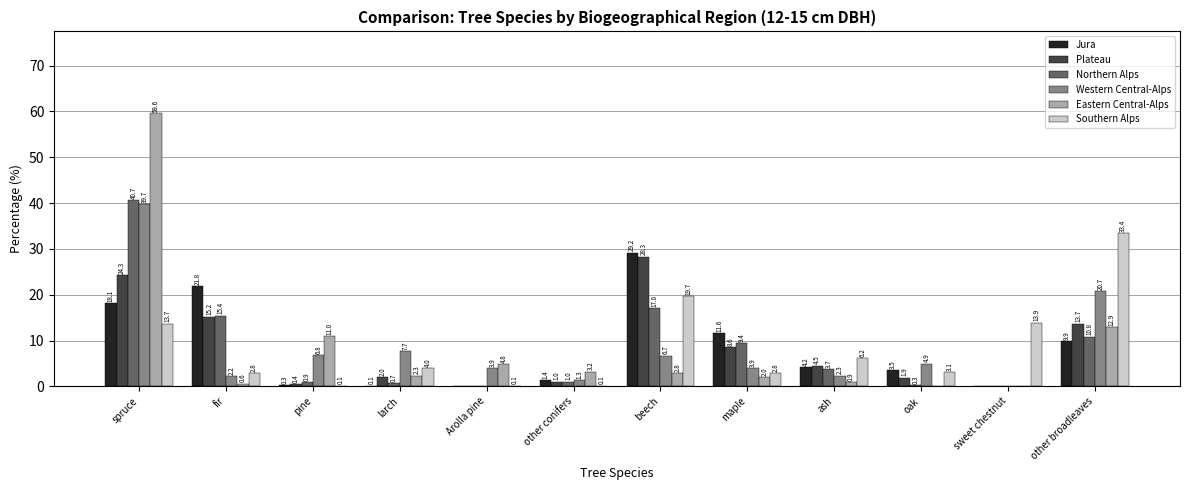

Which label corresponds to the largest value in the chart?

spruce